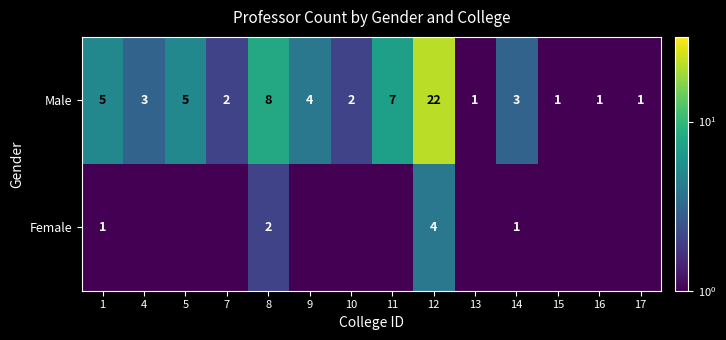

Which has a higher value, 1 or 4?

1